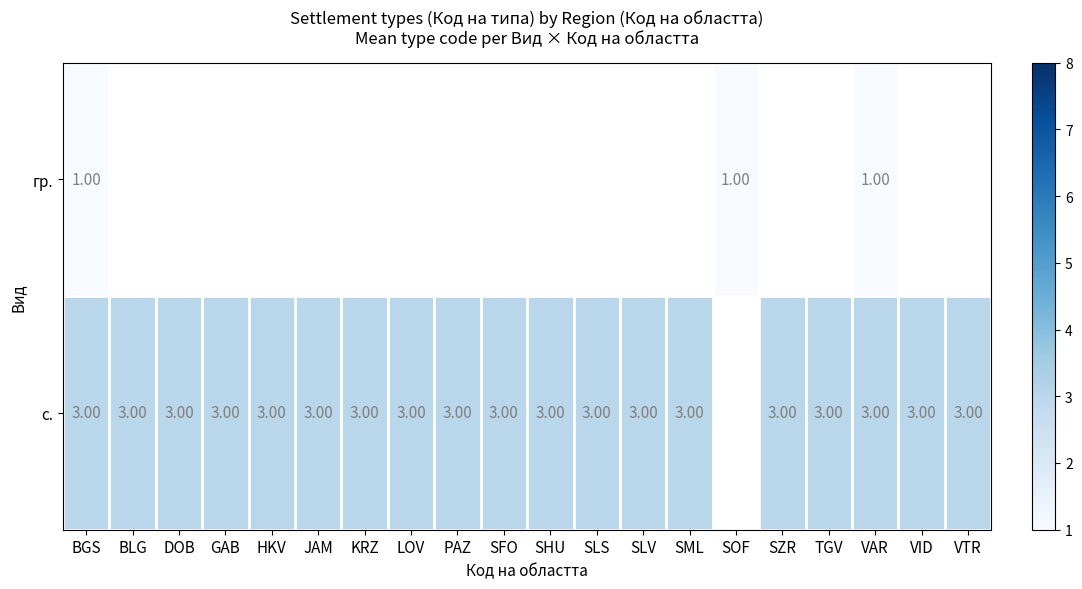

Between BGS and SFO, which series saw the biggest shift?

row_1